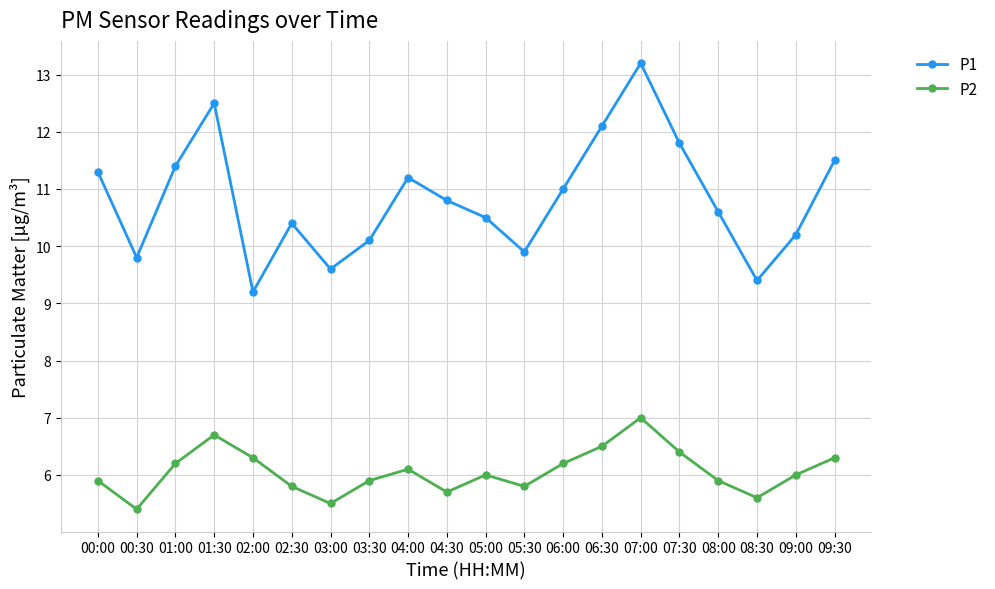

How many lines are shown in the chart?

2